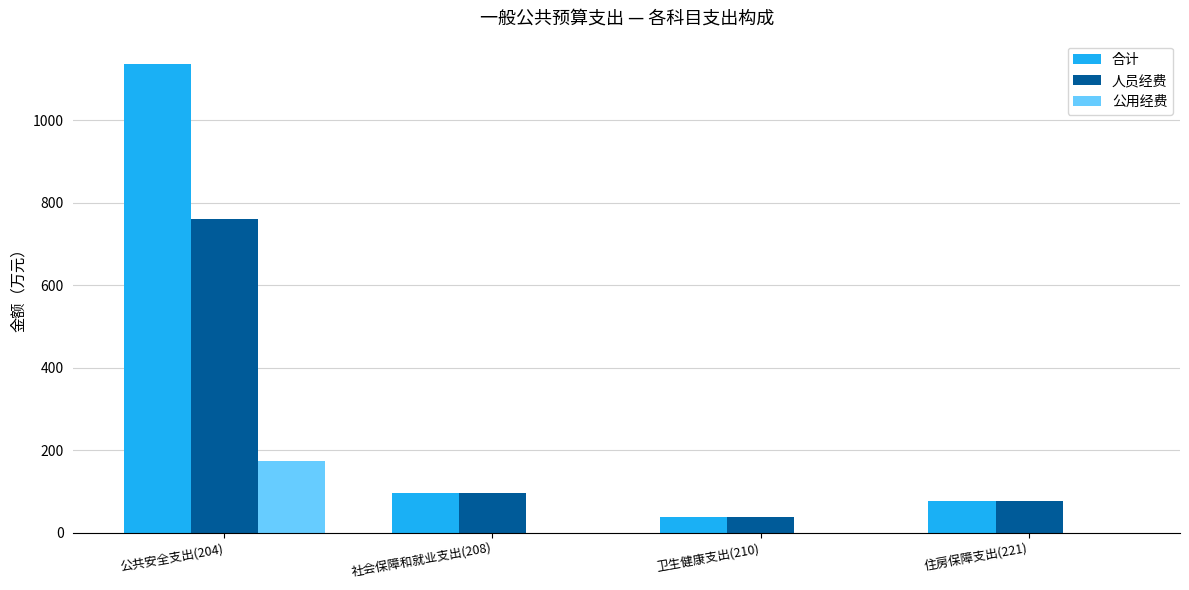

The 人员经费 series shows 38.3 at 卫生健康支出(210). True or false?

True